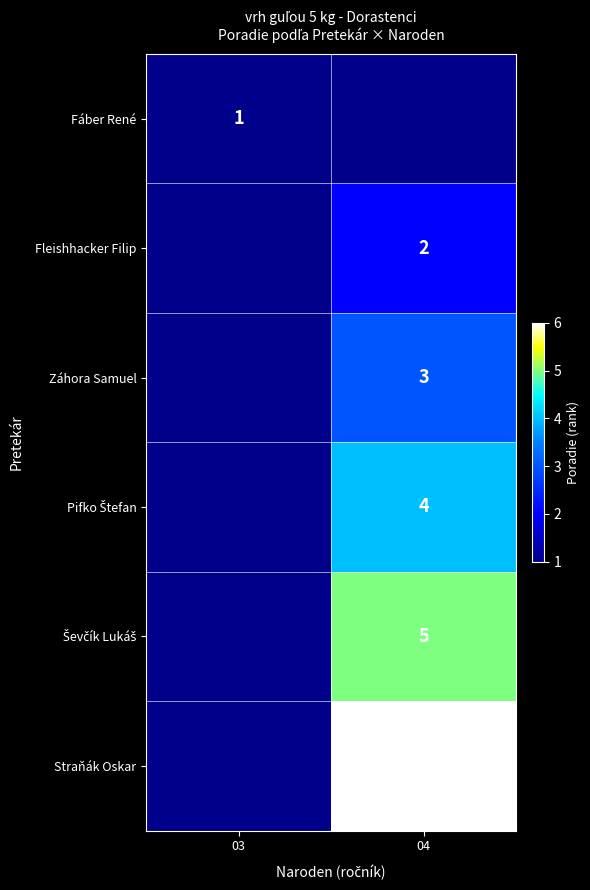

The Fleishhacker Filip series shows 1 at 04. True or false?

False